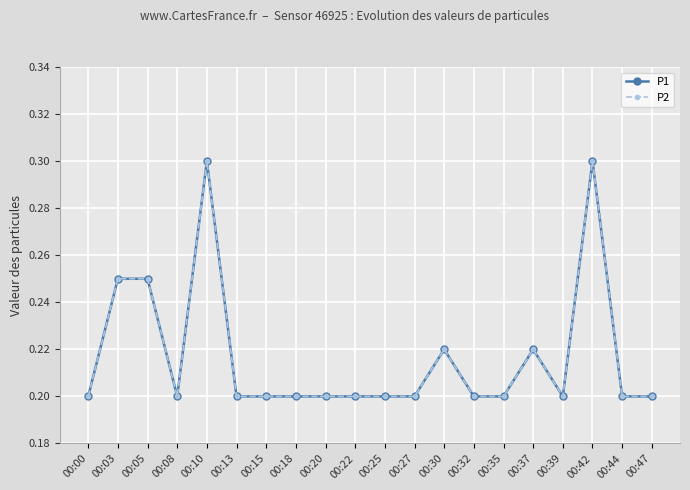

List the series in order of their peak value, highest first.

P1, P2